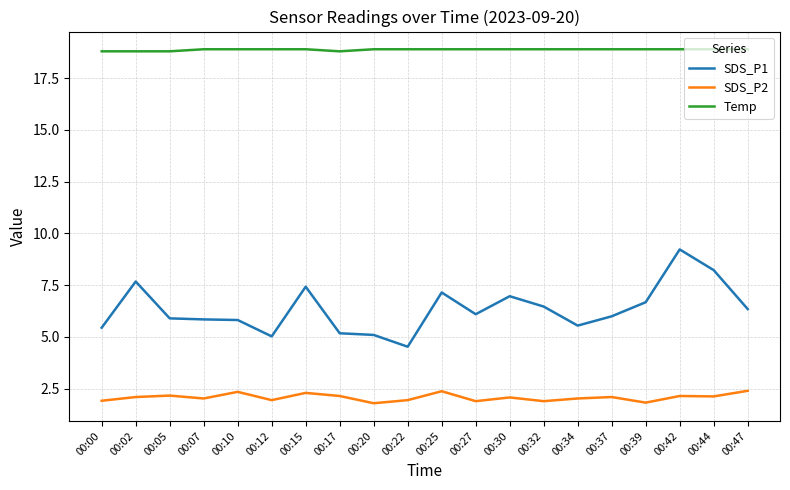

Does the chart have visible grid lines?

Yes